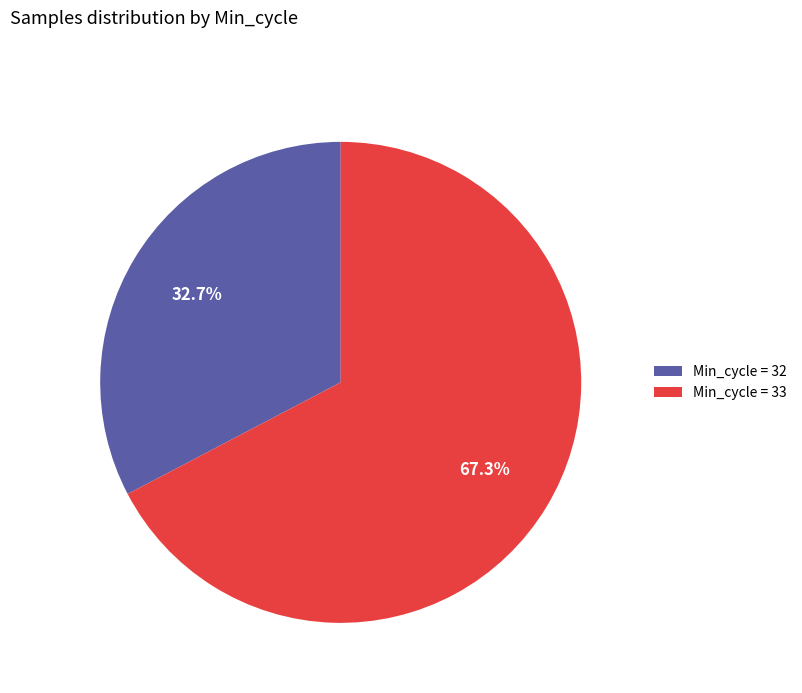

Which category has the biggest portion of the pie?

Min_cycle = 33